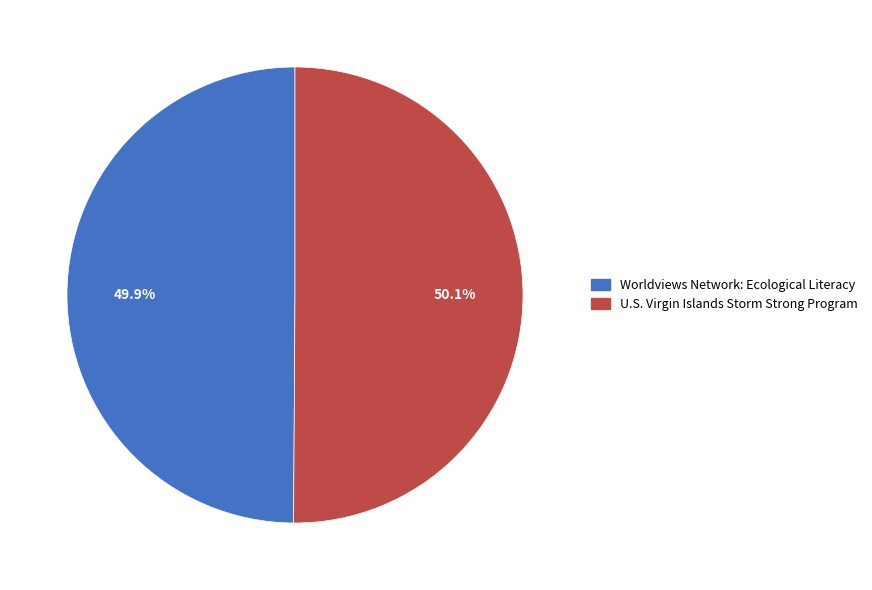

What portion of the pie excludes U.S. Virgin Islands Storm Strong Program?

49.9%